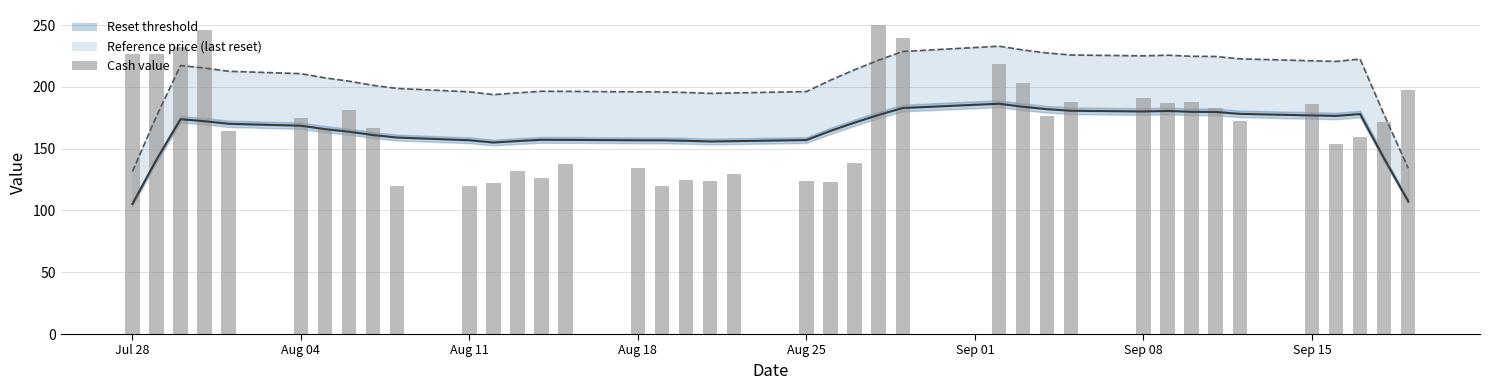

What is the average value?

169.8